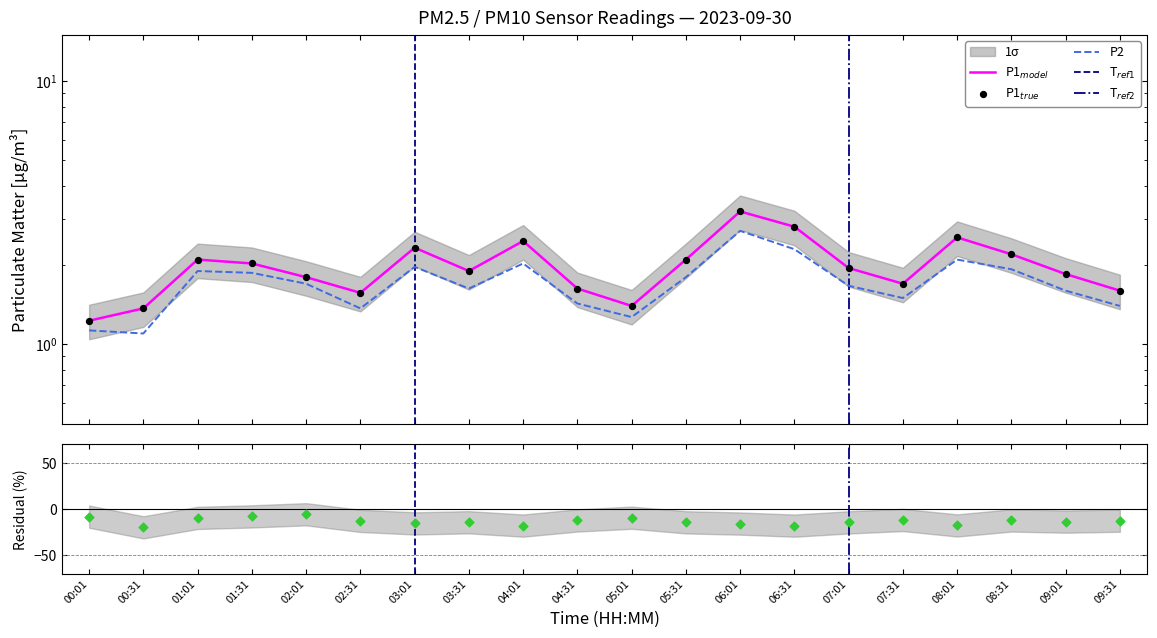

Which series has the largest total across all categories?

P1